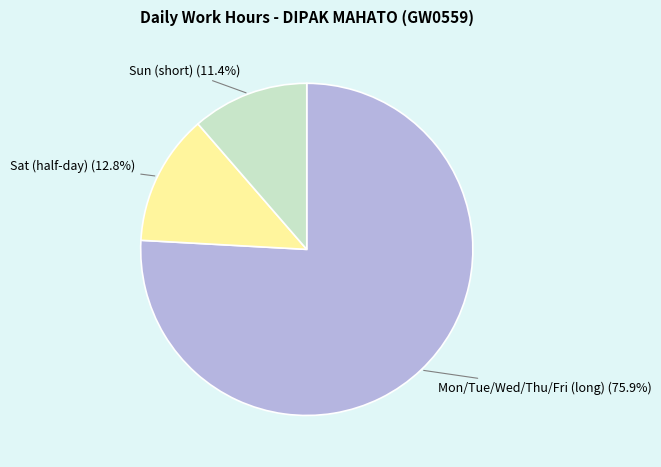

To the nearest percent, what is the average slice percentage?

33%